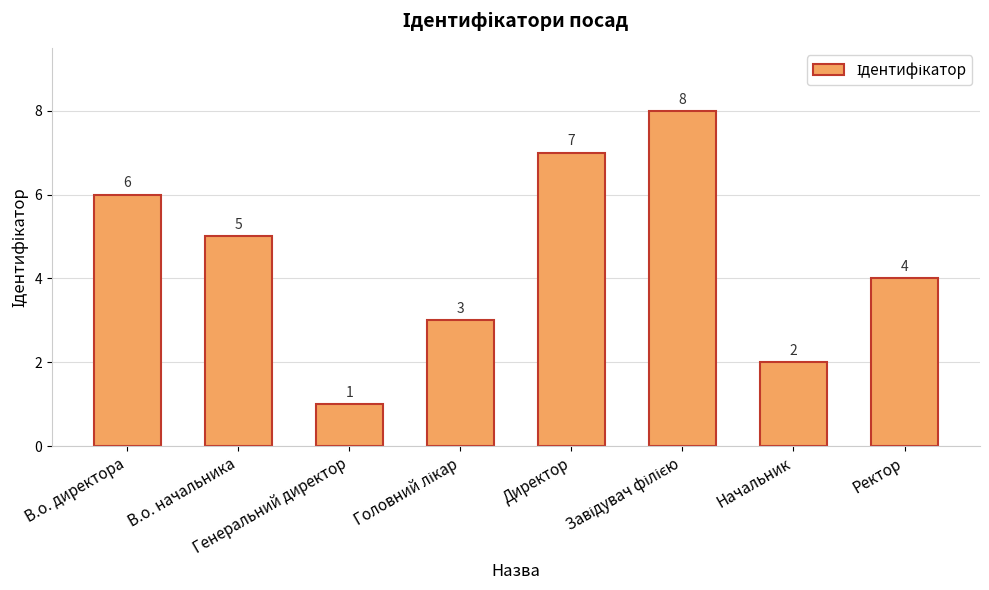

What is the difference between the second highest and second lowest values?

5